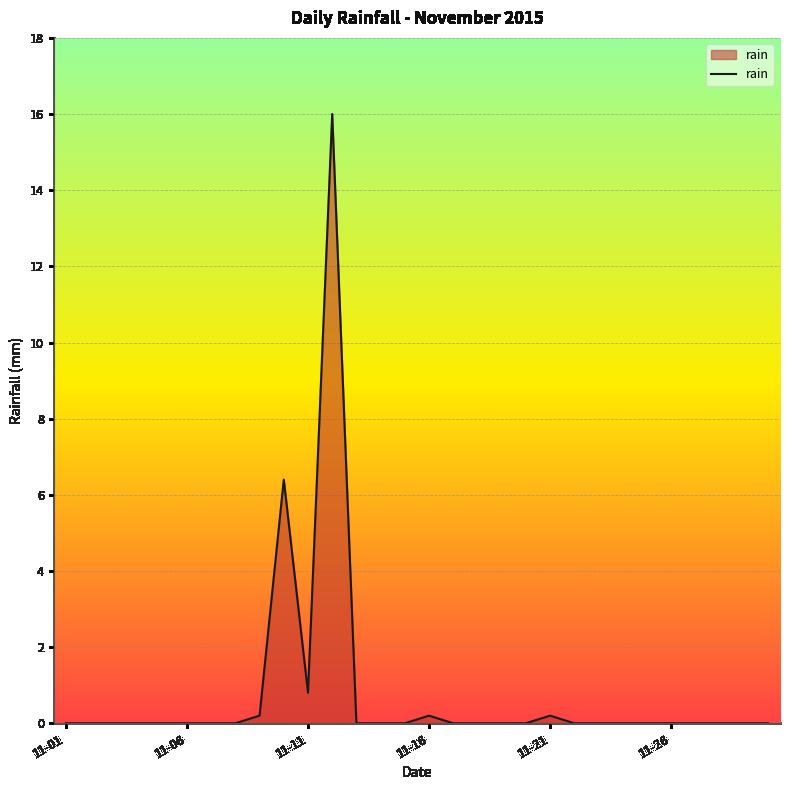

What is the difference between the maximum and minimum values?

16.0